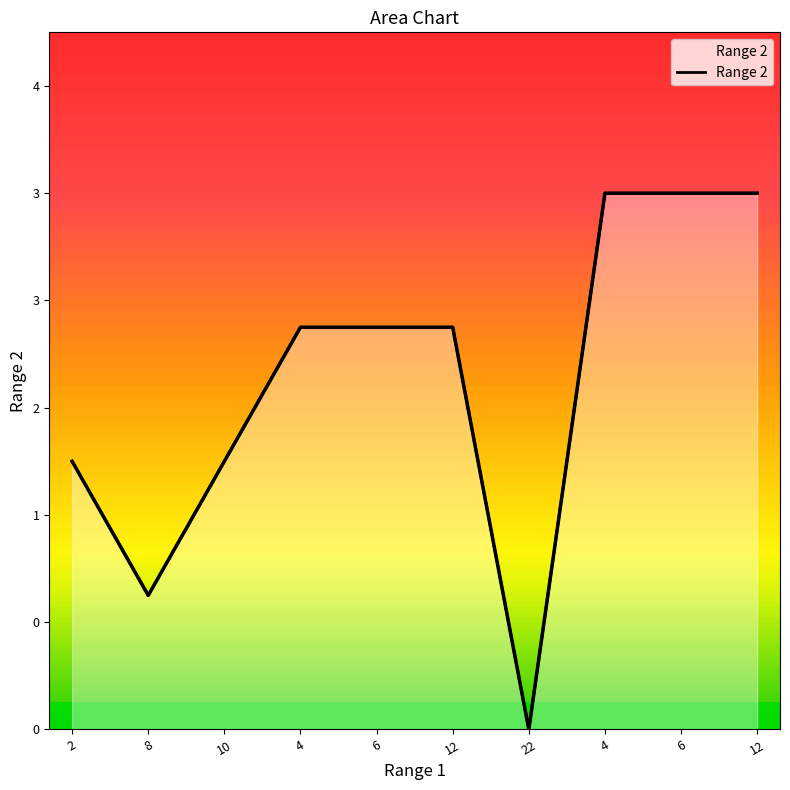

Which has a higher value, 10 or 2?

10